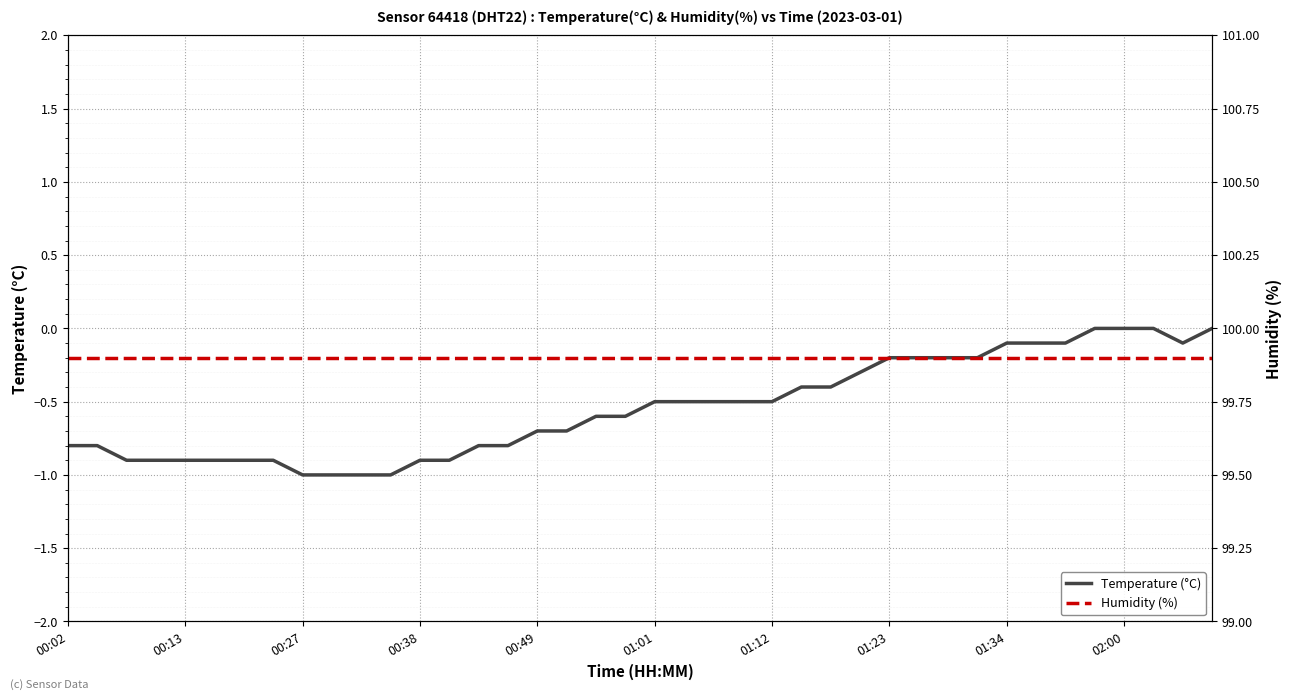

True or false: Temperature (°C) and Humidity (%) cross at least once.

False